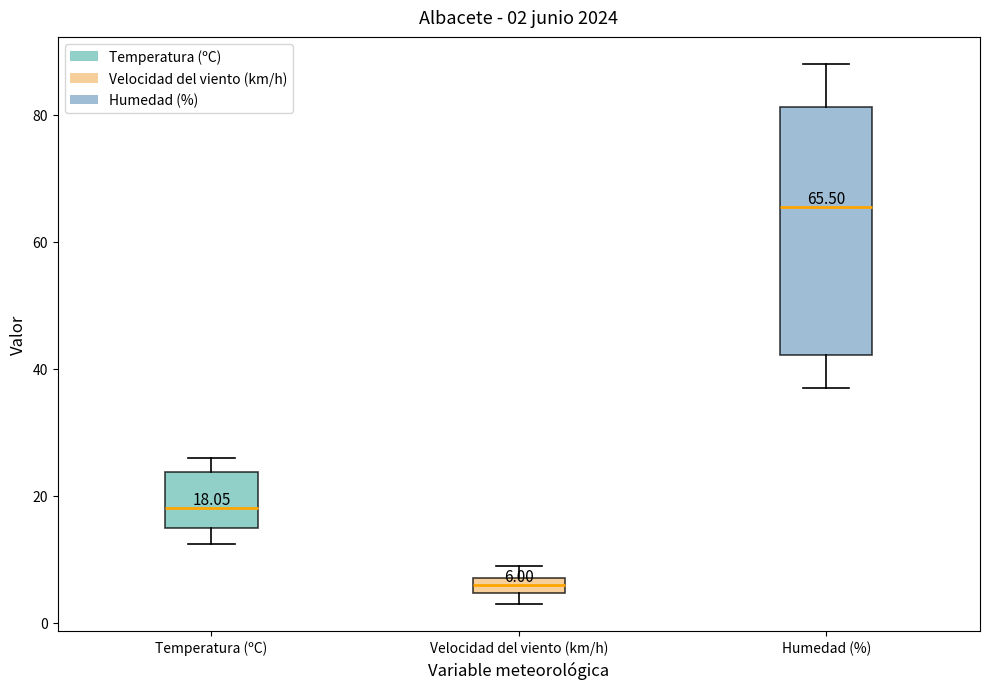

Comparing the boxes themselves (not the whiskers), which one is the tallest?

Humedad (%)